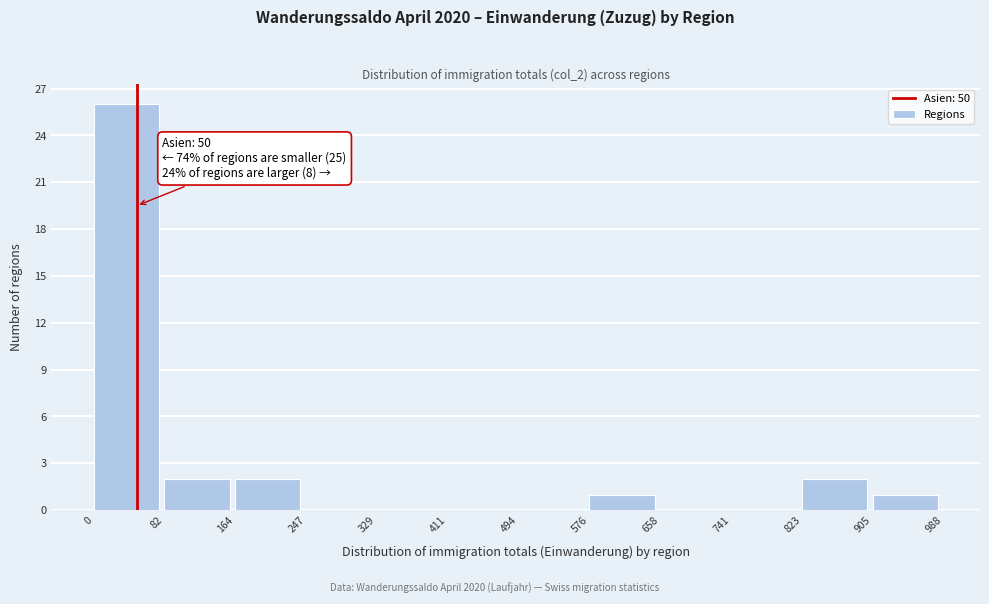

Which range on the x-axis has the tallest bar?

0 to 82